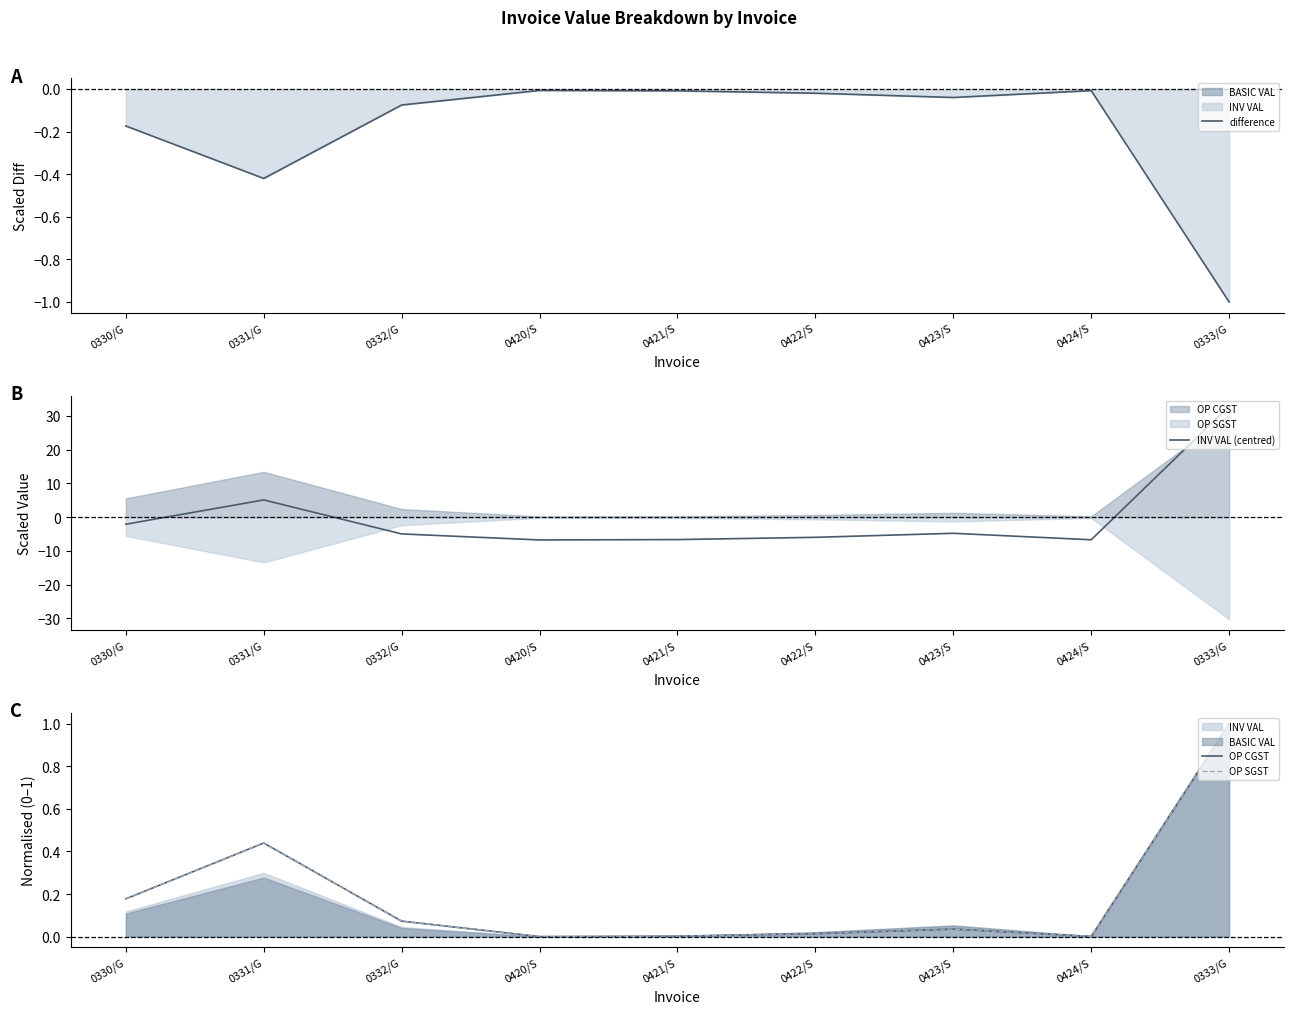

Rank the series at 0420/S from highest to lowest value.

OP CGST, OP SGST, difference, INV VAL (centred)